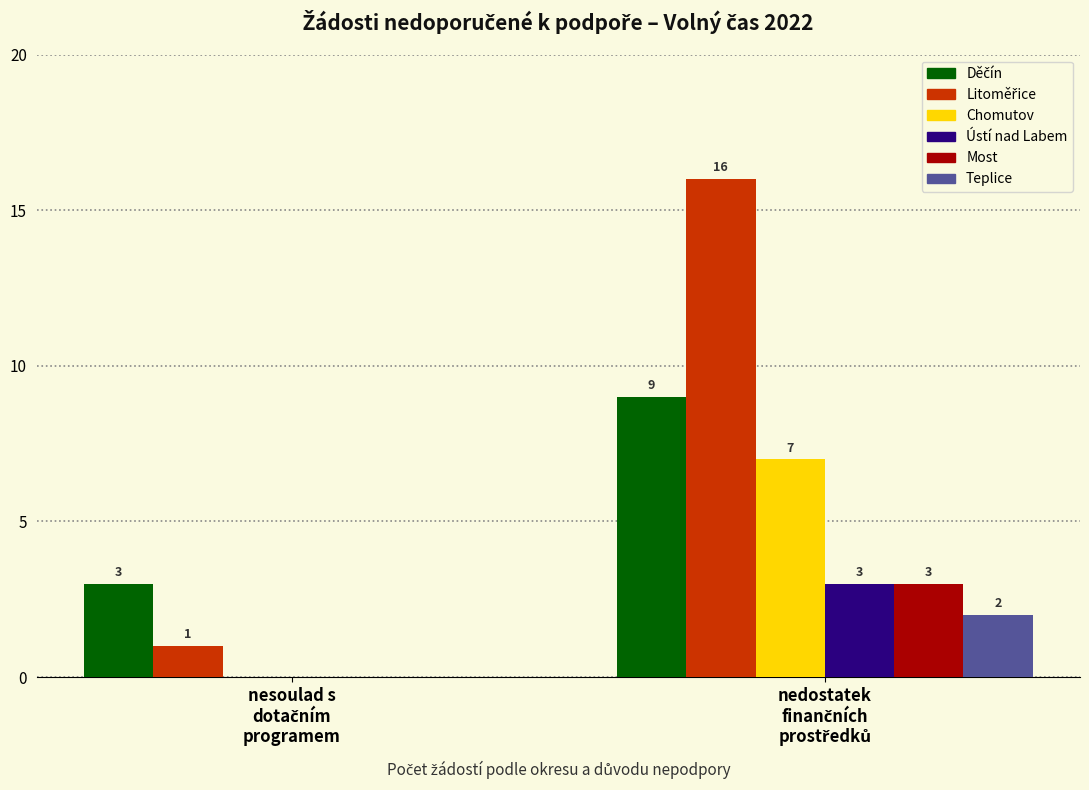

What is the average value of the Ústí nad Labem series?

2